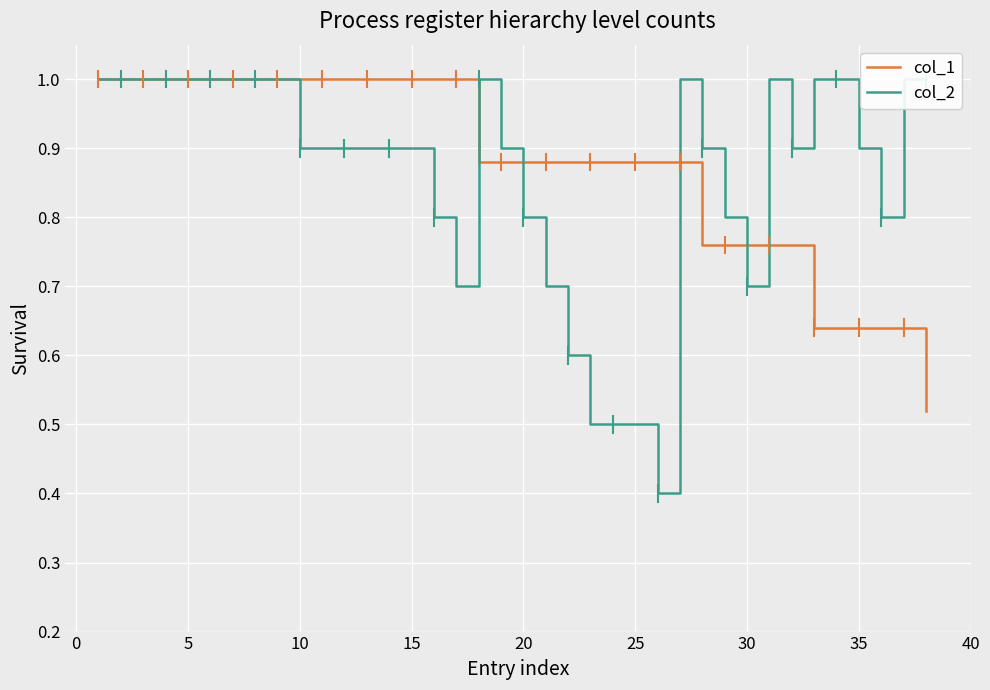

What is the total value across all series at 30?

2.0